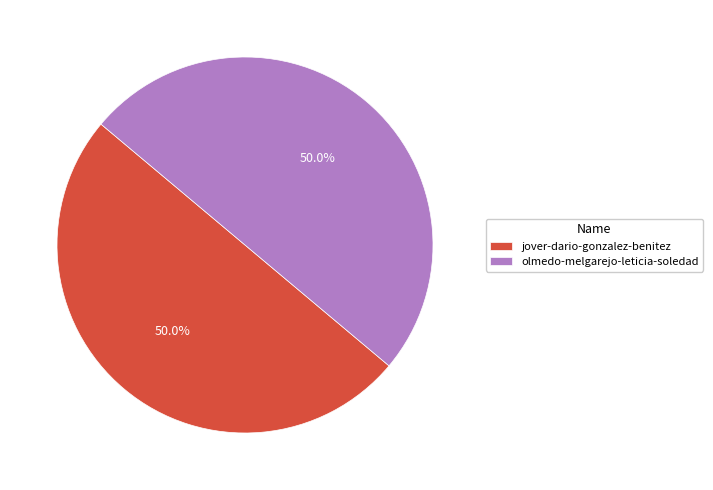

Approximately how many times larger is the value at jover-dario-gonzalez-benitez compared to olmedo-melgarejo-leticia-soledad?

1.0